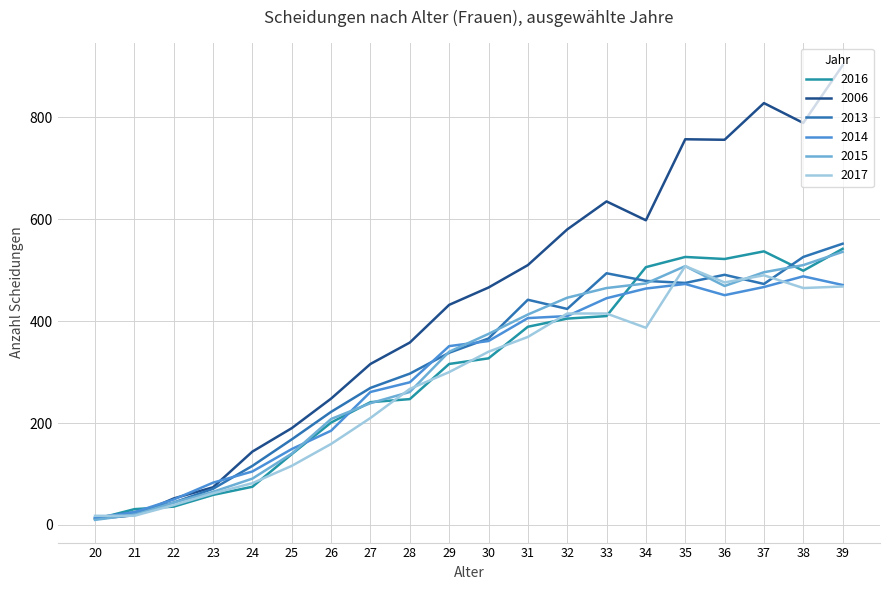

Where does the 2016 series first go above 327?

31